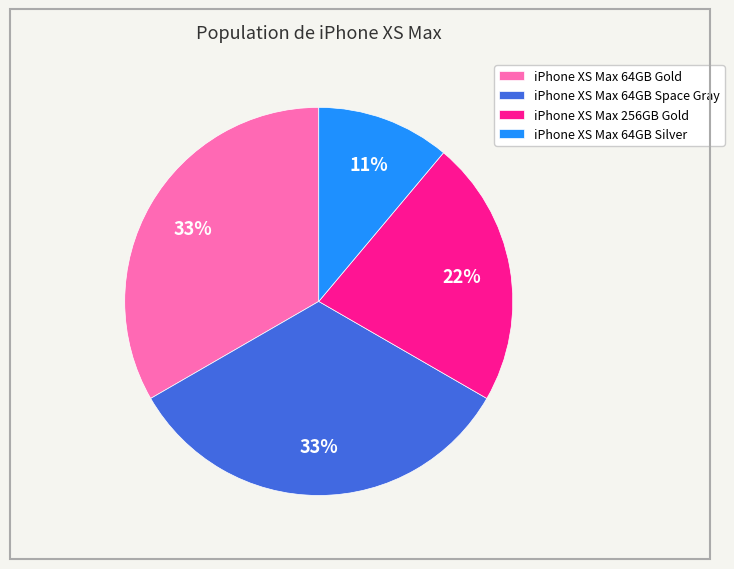

What is the smallest slice in the pie chart?

iPhone XS Max 64GB Silver